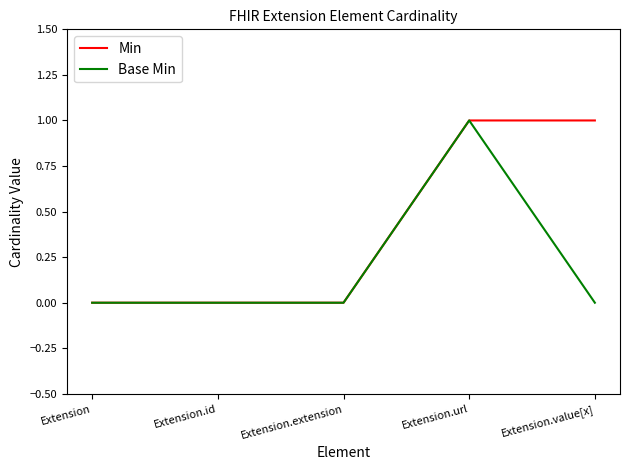

Which series changed the most between Extension.id and Extension.value[x]?

Min